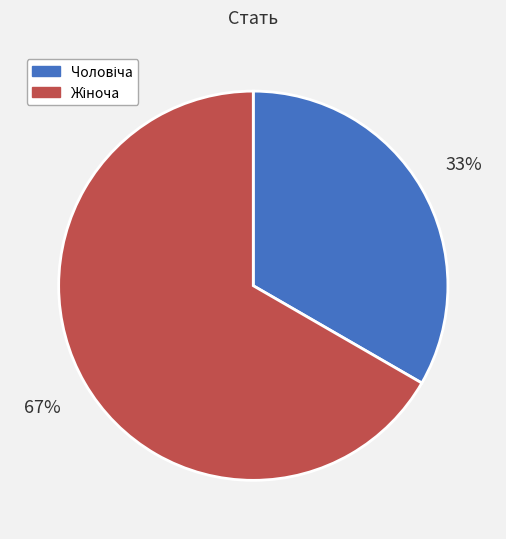

How many segments does this pie chart have?

2